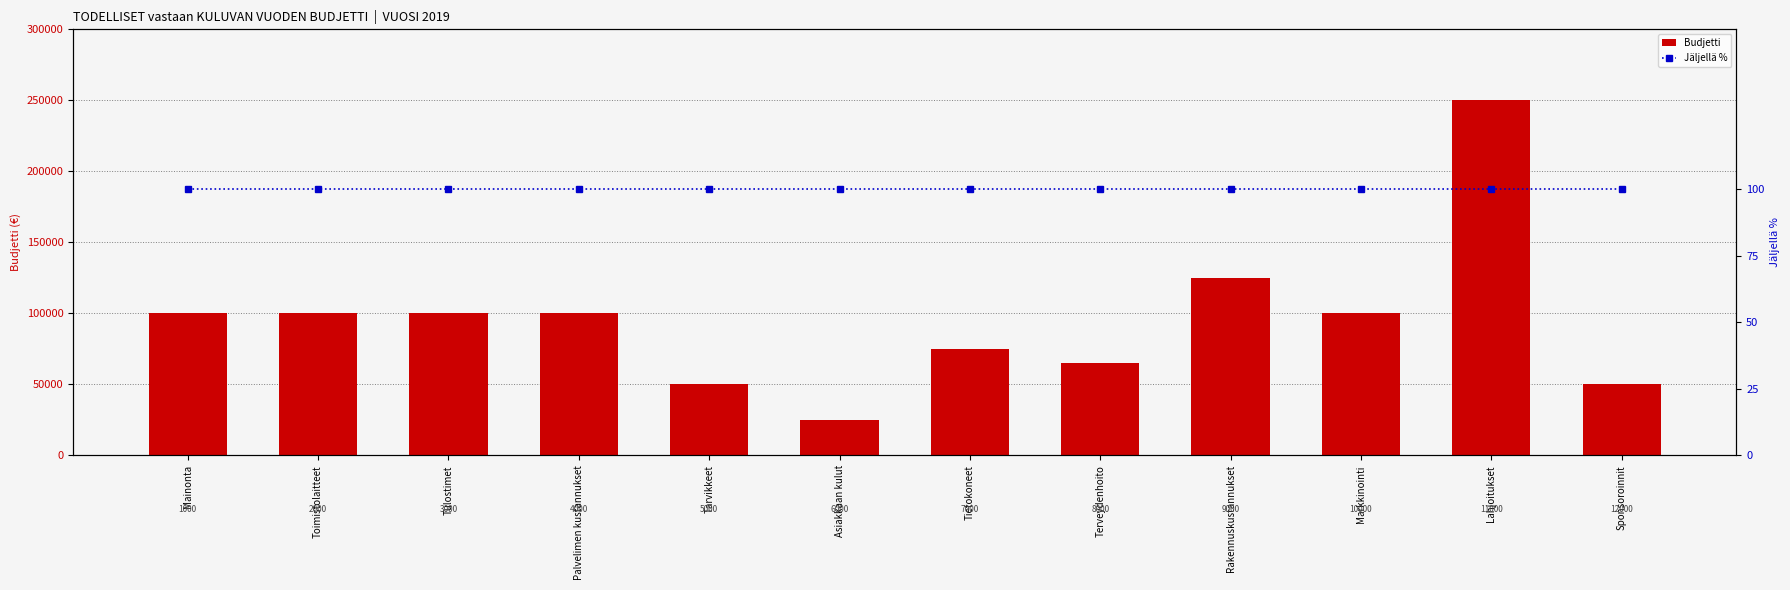

At which label does Budjetti reach its peak?

Lahjoitukset